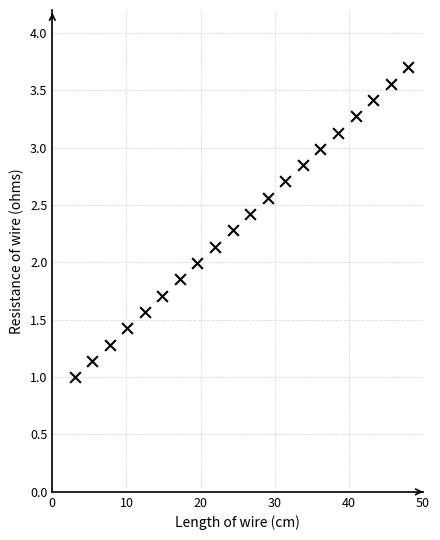

What is the range of X values (max minus min)?

45.0